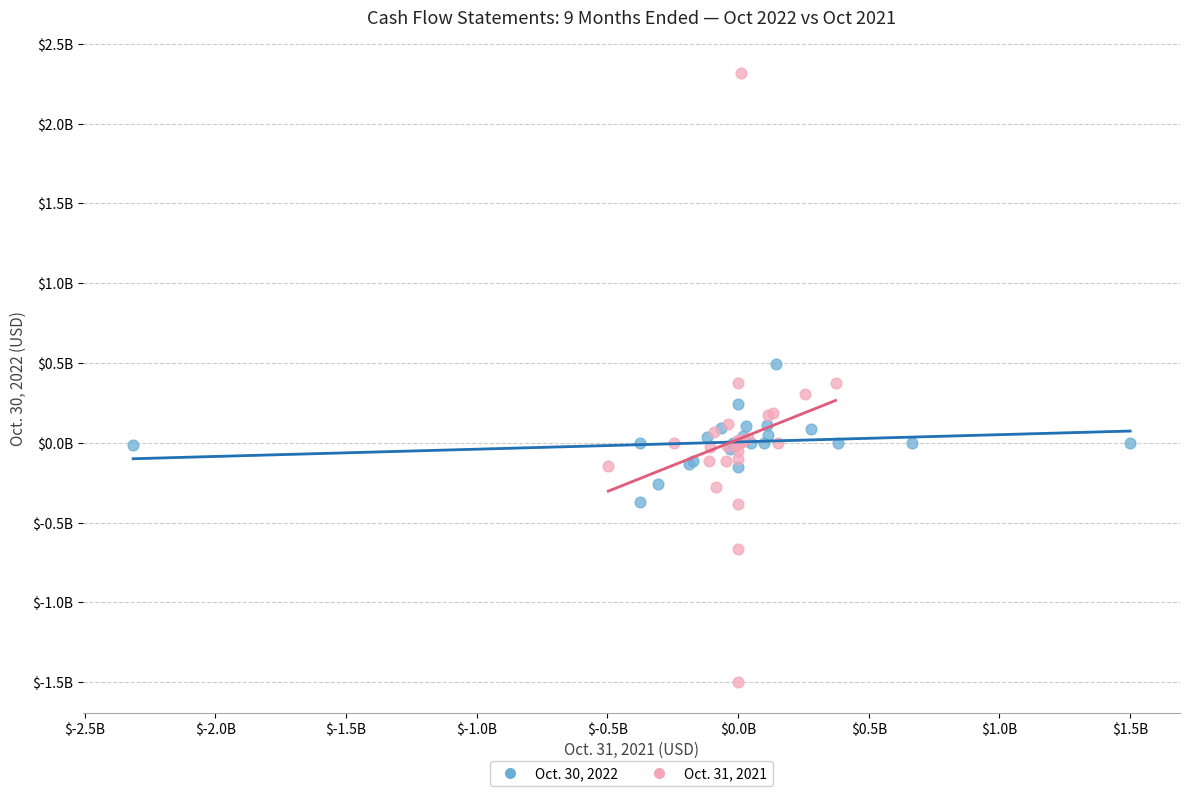

Which series contains the lowest Y value?

Oct. 31, 2021